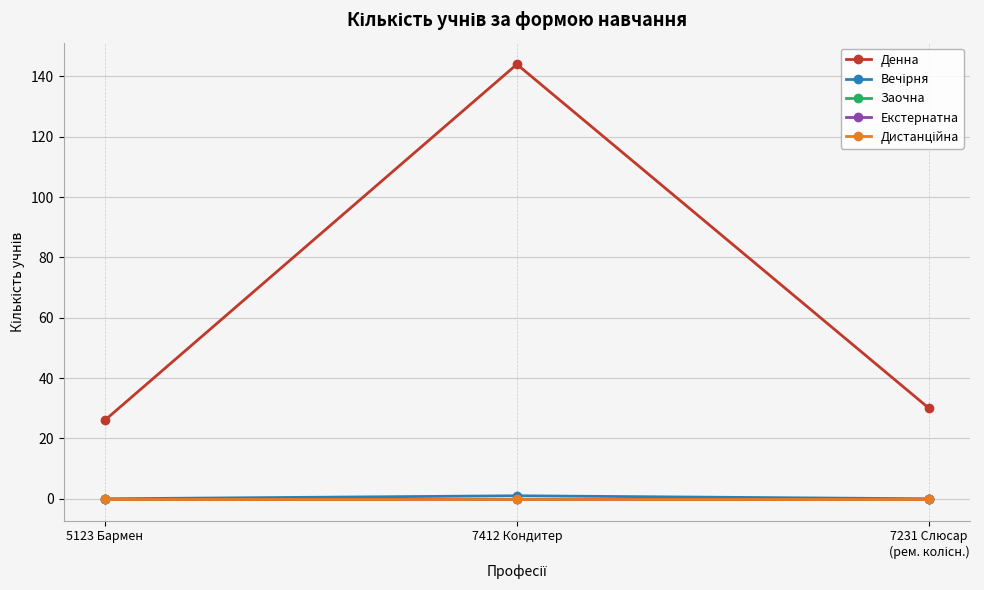

Is the value of Екстернатна at 7231 Слюсар
(рем. колісн.) greater than the value of Денна at 7231 Слюсар
(рем. колісн.)?

No